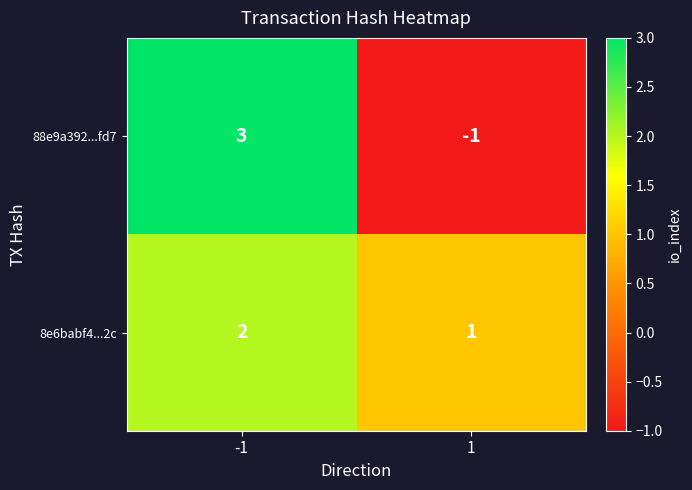

Reading right to left, list all the values displayed in this chart.

88e9a392...fd7: -1	3
8e6babf4...2c: 1	2